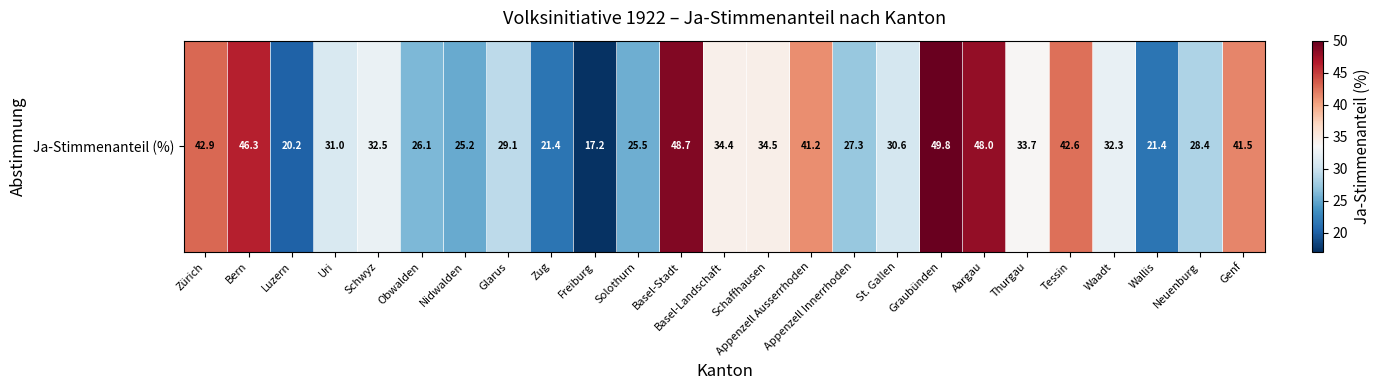

At which label does the data first exceed 32?

Zürich